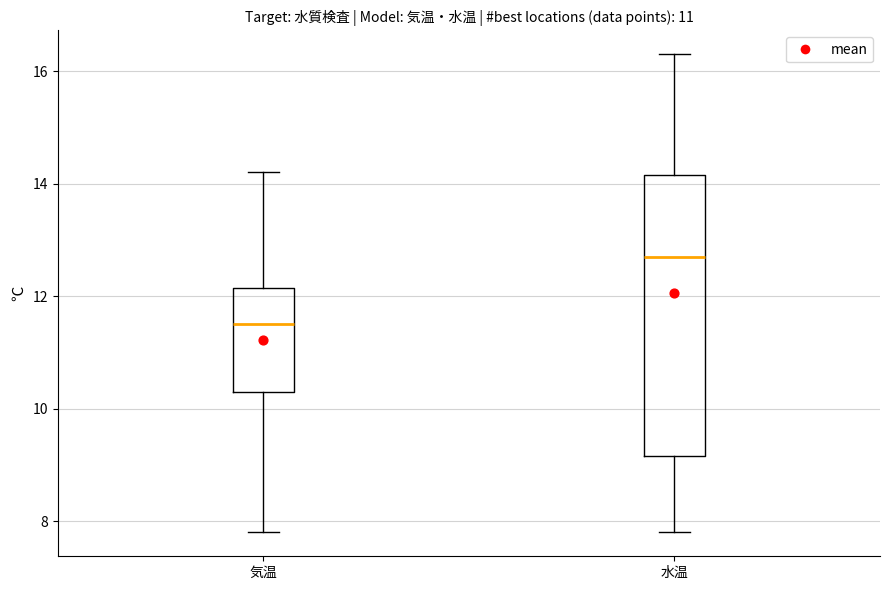

Where is the lower edge of the box for 水温 on the y-axis? The values are not printed on the chart, so give them approximately, as read against the axis.

9.2